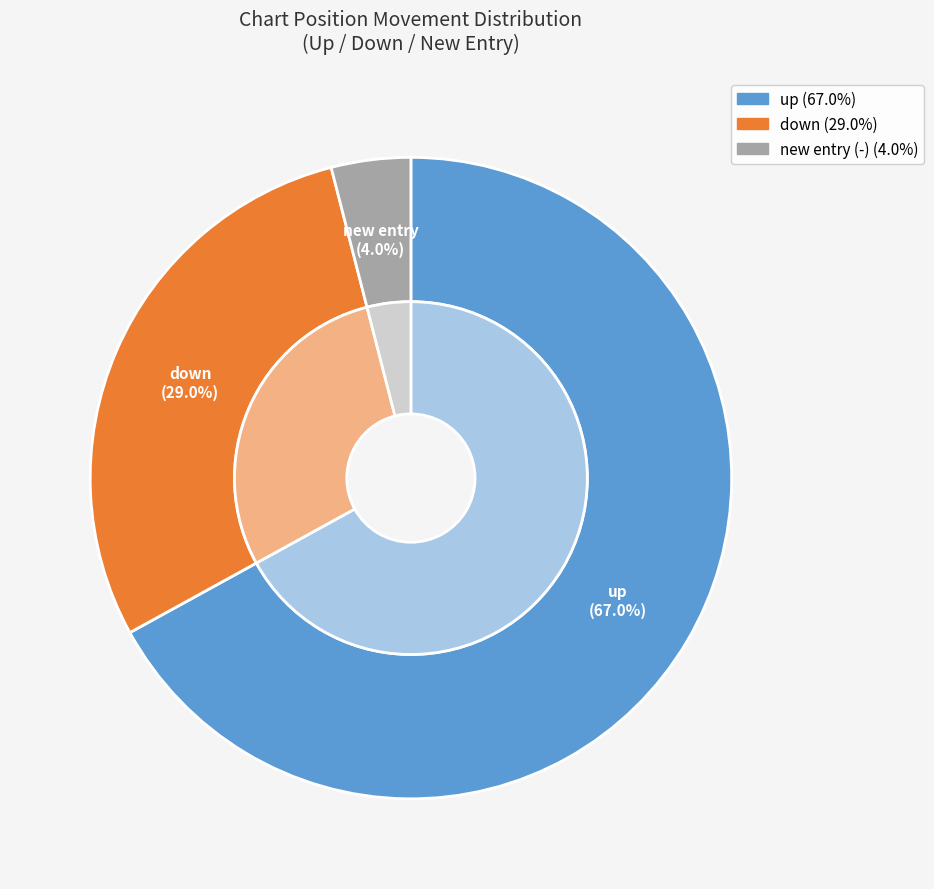

What is the largest slice in the pie chart?

up